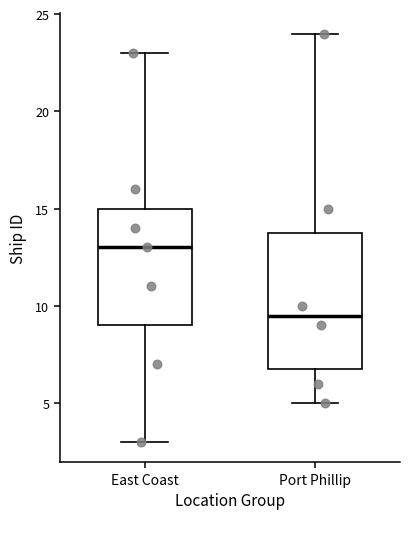

Which box has the lowest median line?

Port Phillip